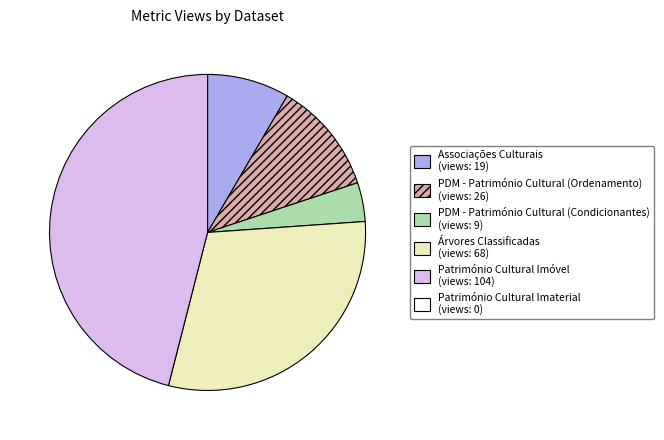

Does any single category account for the majority?

No